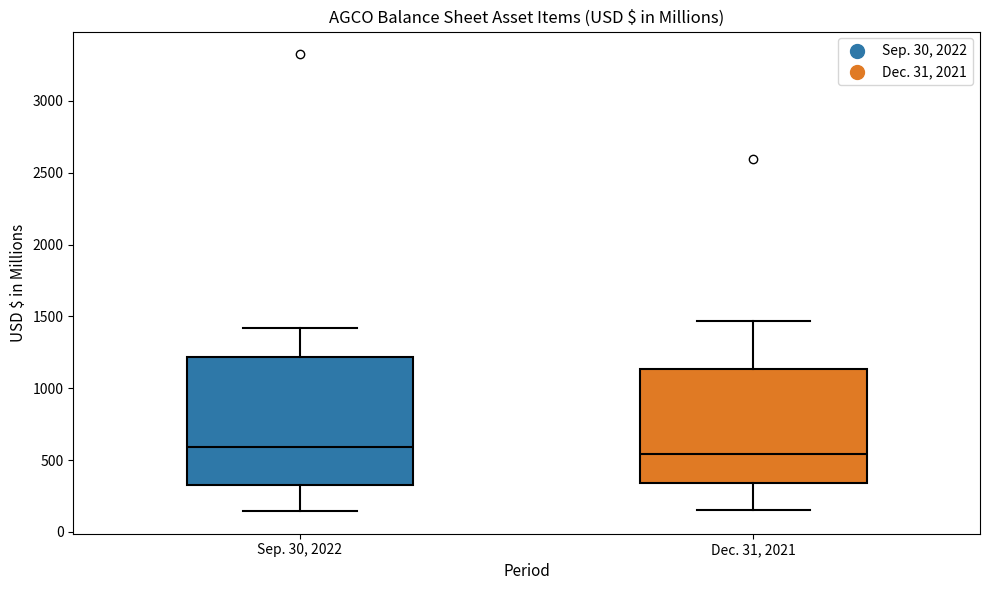

Which box has the highest median line?

Sep. 30, 2022